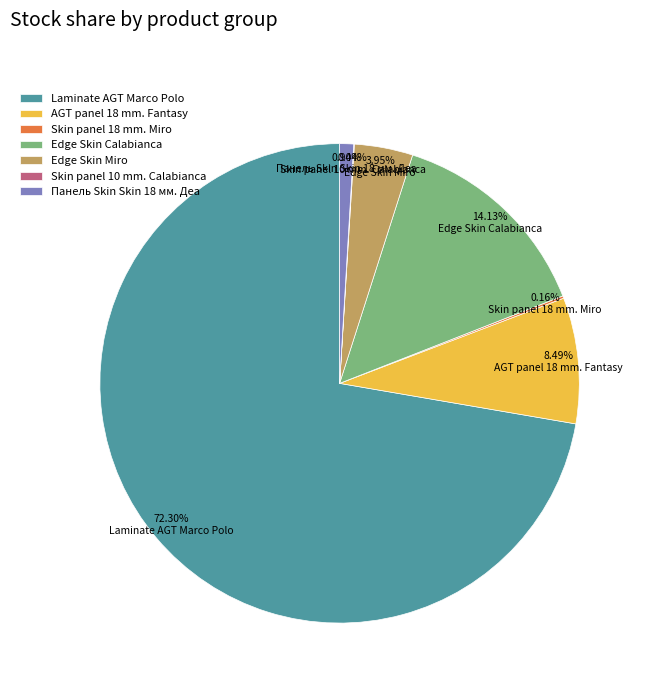

Combined, do Edge Skin Calabianca and Edge Skin Miro account for over 50%?

No